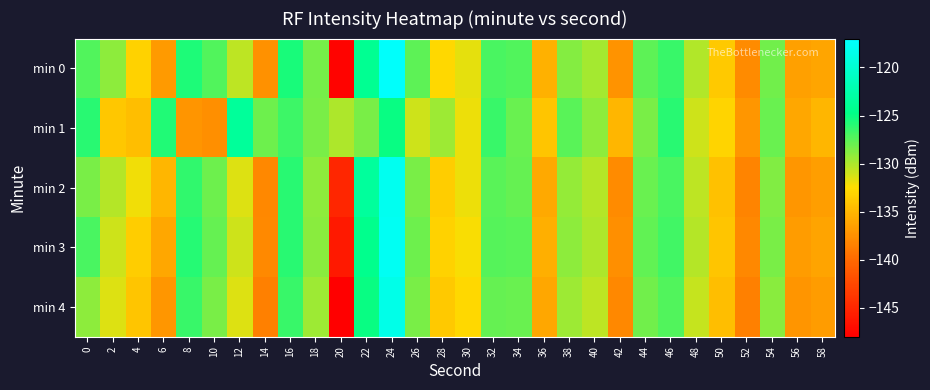

Reading left to right, transcribe all the data shown in this chart.

min 0: 0=-127.3	2=-129.1	4=-133.2	6=-136.7	8=-125.6	10=-127.3	12=-130.5	14=-137.4	16=-125.5	18=-128.3	20=-147.6	22=-124.1	24=-117.3	26=-127.6	28=-132.9	30=-131.8	32=-127.0	34=-127.3	36=-135.3	38=-128.8	40=-129.8	42=-137.3	44=-127.5	46=-126.5	48=-130.1	50=-133.8	52=-137.8	54=-128.2	56=-136.5	58=-136.1
min 1: 0=-126.0	2=-133.9	4=-134.4	6=-125.8	8=-137.2	10=-137.5	12=-123.6	14=-128.1	16=-126.6	18=-128.5	20=-130.0	22=-128.5	24=-125.0	26=-131.0	28=-129.5	30=-132.0	32=-126.5	34=-128.0	36=-134.0	38=-127.5	40=-129.0	42=-135.0	44=-128.5	46=-126.0	48=-131.0	50=-133.0	52=-137.0	54=-128.0	56=-136.0	58=-135.0
min 2: 0=-128.5	2=-130.2	4=-132.1	6=-135.0	8=-126.3	10=-128.1	12=-131.5	14=-138.0	16=-126.0	18=-129.0	20=-145.0	22=-123.5	24=-118.0	26=-128.5	28=-133.5	30=-132.0	32=-127.5	34=-127.8	36=-135.8	38=-129.3	40=-130.2	42=-137.8	44=-128.0	46=-127.0	48=-130.5	50=-134.2	52=-138.3	54=-128.7	56=-137.0	58=-136.5
min 3: 0=-127.0	2=-131.0	4=-133.5	6=-136.0	8=-125.9	10=-127.8	12=-131.0	14=-137.9	16=-126.0	18=-128.9	20=-146.0	22=-124.5	24=-117.8	26=-128.1	28=-133.2	30=-132.3	32=-127.3	34=-127.5	36=-135.5	38=-129.0	40=-130.0	42=-137.5	44=-127.7	46=-126.7	48=-130.2	50=-134.0	52=-138.0	54=-128.4	56=-136.7	58=-136.2
min 4: 0=-129.0	2=-131.5	4=-134.0	6=-137.0	8=-126.5	10=-128.5	12=-131.5	14=-138.5	16=-126.5	18=-129.5	20=-148.0	22=-125.0	24=-118.5	26=-128.5	28=-133.8	30=-132.8	32=-127.8	34=-128.0	36=-136.0	38=-129.5	40=-130.5	42=-138.0	44=-128.2	46=-127.2	48=-130.7	50=-134.5	52=-138.5	54=-128.9	56=-137.2	58=-136.7